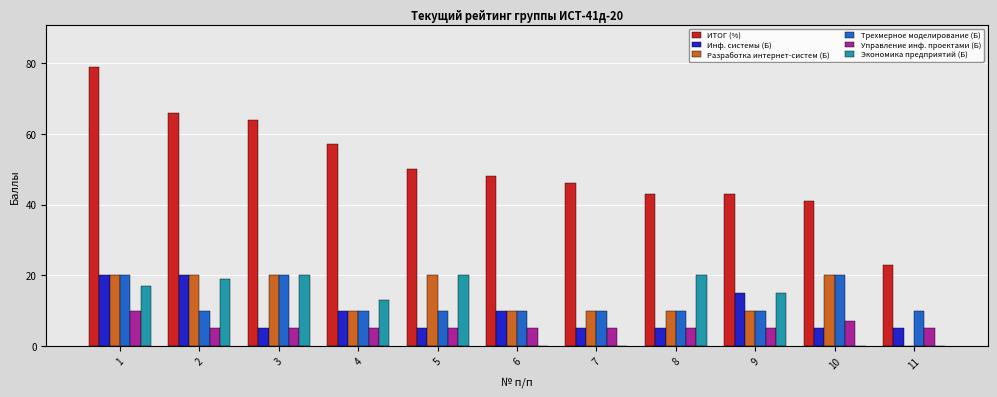

Reading left to right, transcribe all the data shown in this chart.

ИТОГ (%): 1=79	2=66	3=64	4=57	5=50	6=48	7=46	8=43	9=43	10=41	11=23
Инф. системы (Б): 1=20	2=20	3=5	4=10	5=5	6=10	7=5	8=5	9=15	10=5	11=5
Разработка интернет-систем (Б): 1=20	2=20	3=20	4=10	5=20	6=10	7=10	8=10	9=10	10=20	11=0
Трехмерное моделирование (Б): 1=20	2=10	3=20	4=10	5=10	6=10	7=10	8=10	9=10	10=20	11=10
Управление инф. проектами (Б): 1=10	2=5	3=5	4=5	5=5	6=5	7=5	8=5	9=5	10=7	11=5
Экономика предприятий (Б): 1=17	2=19	3=20	4=13	5=20	6=0	7=0	8=20	9=15	10=0	11=0